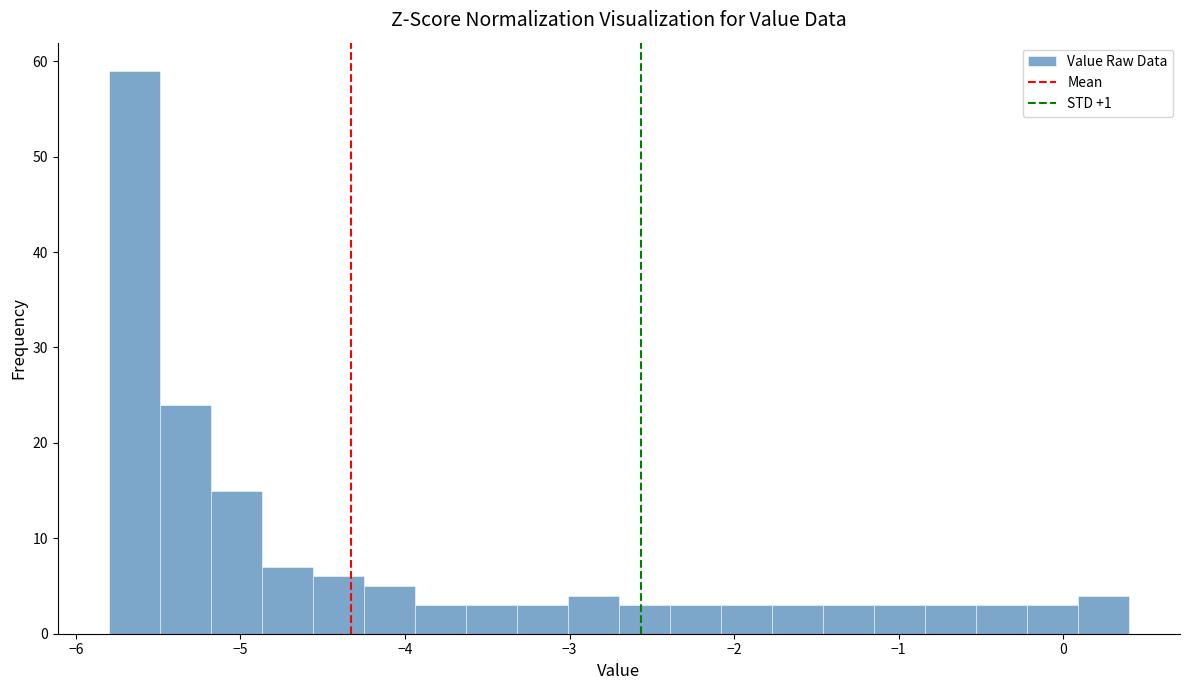

Around what value on the x-axis is the tallest bar? Give the approximate position of its centre, as read against the axis.

-5.6